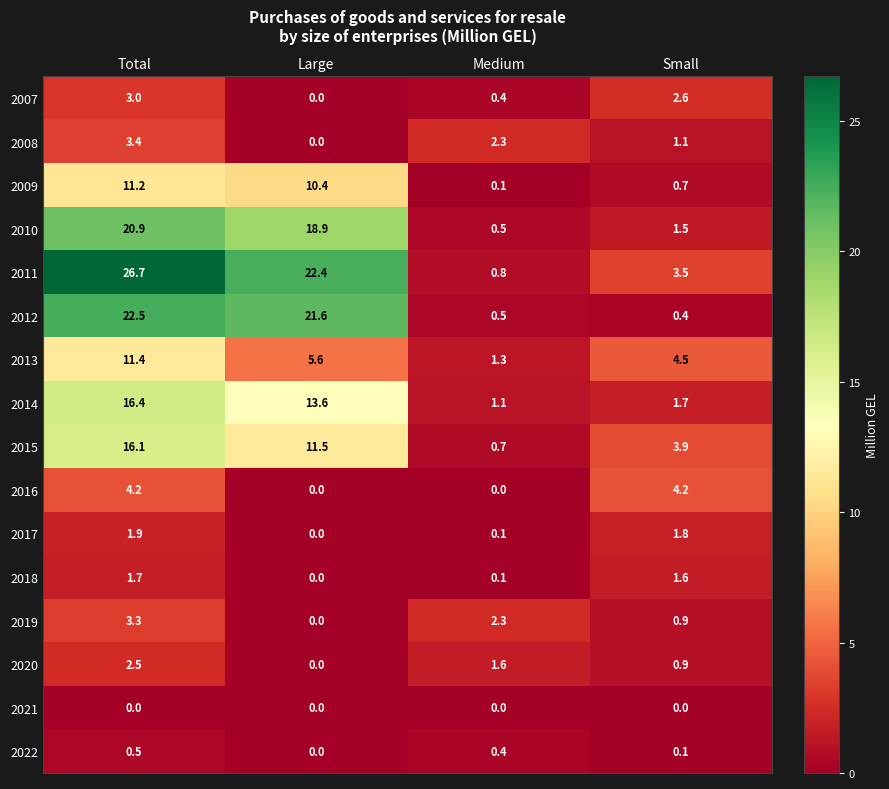

What is the sum of all 2018 values?

3.4